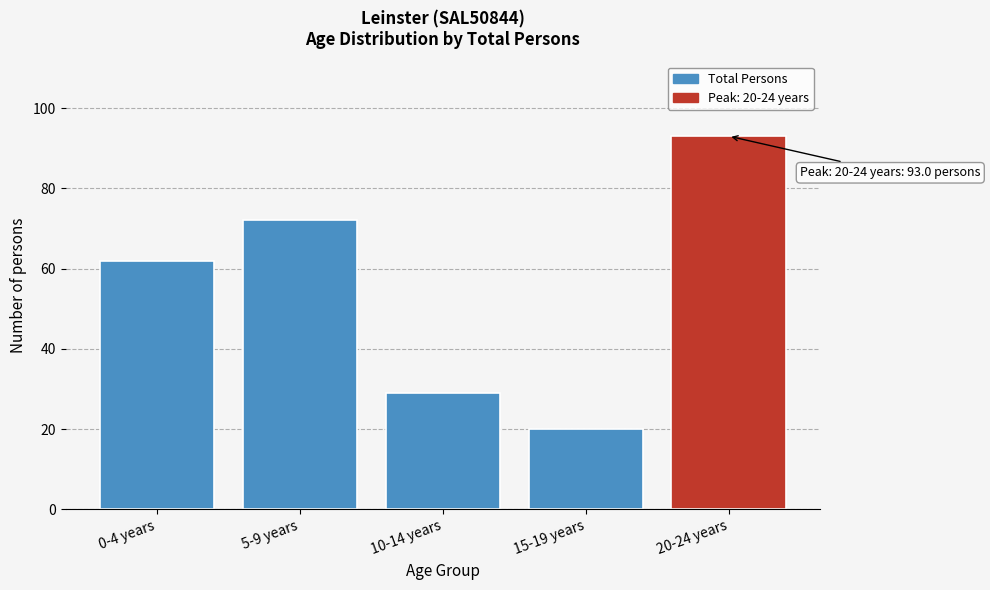

Reading right to left, what are all the values shown in this chart?

93	20	29	72	62